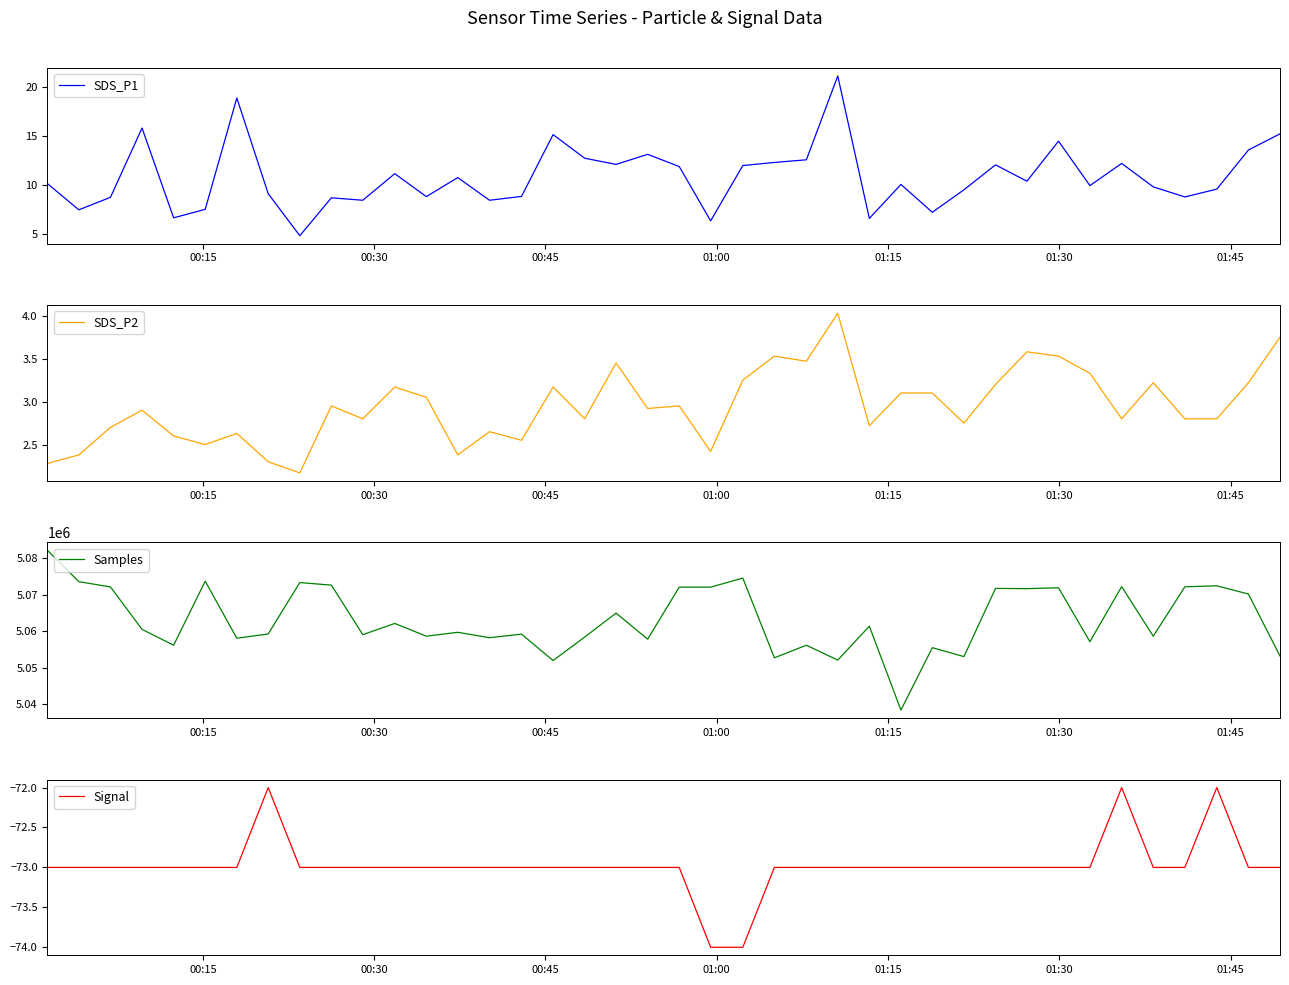

Which series has the widest spread of values?

Samples